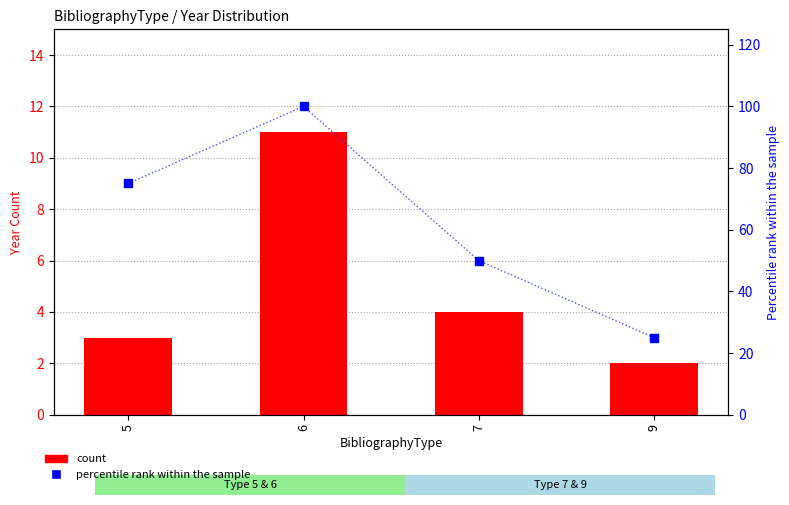

Which series contains the lowest Y value?

count